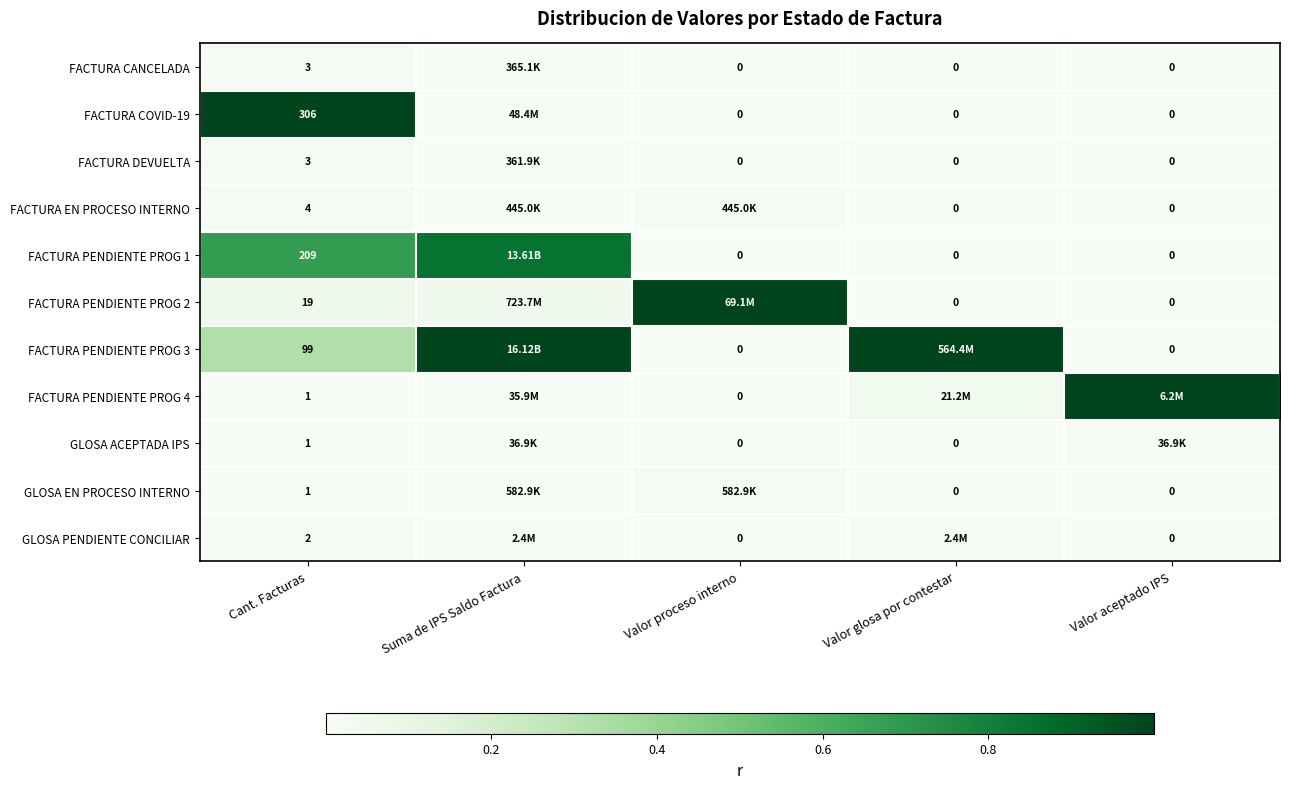

Is the value of GLOSA EN PROCESO INTERNO at Valor glosa por contestar greater than the value of FACTURA DEVUELTA at Cant. Facturas?

No